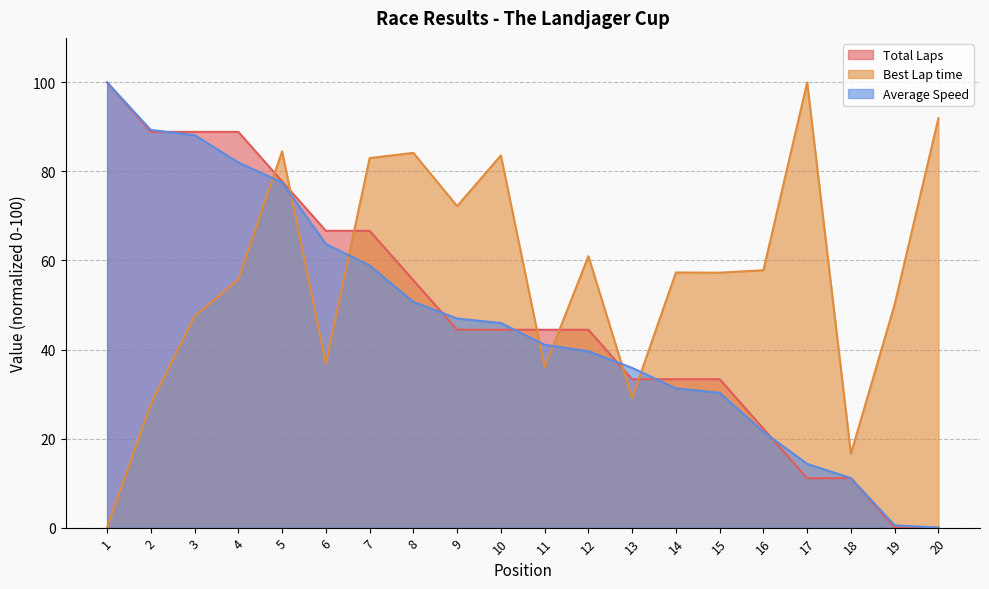

How many data points in Total Laps are less than 44?

8